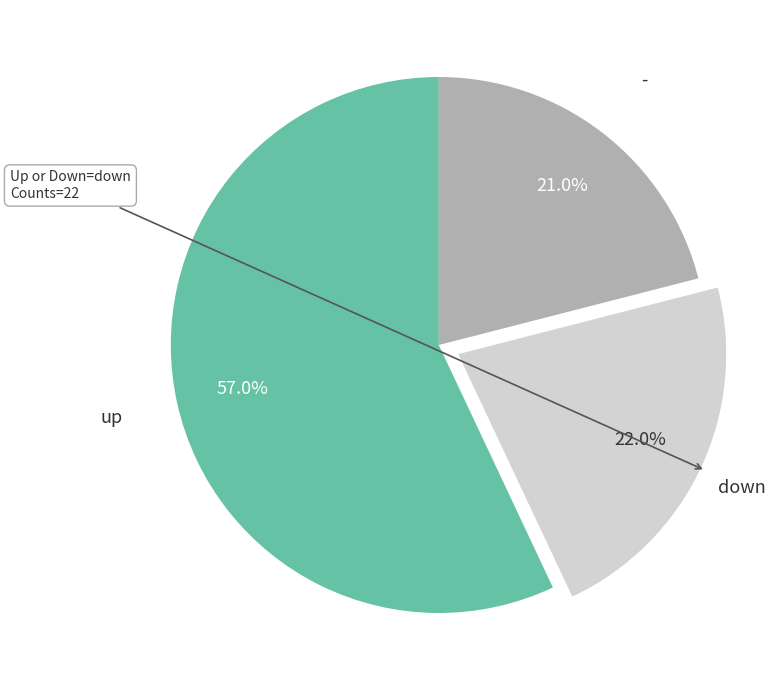

Approximately how many times larger is the value at - compared to up?

0.4